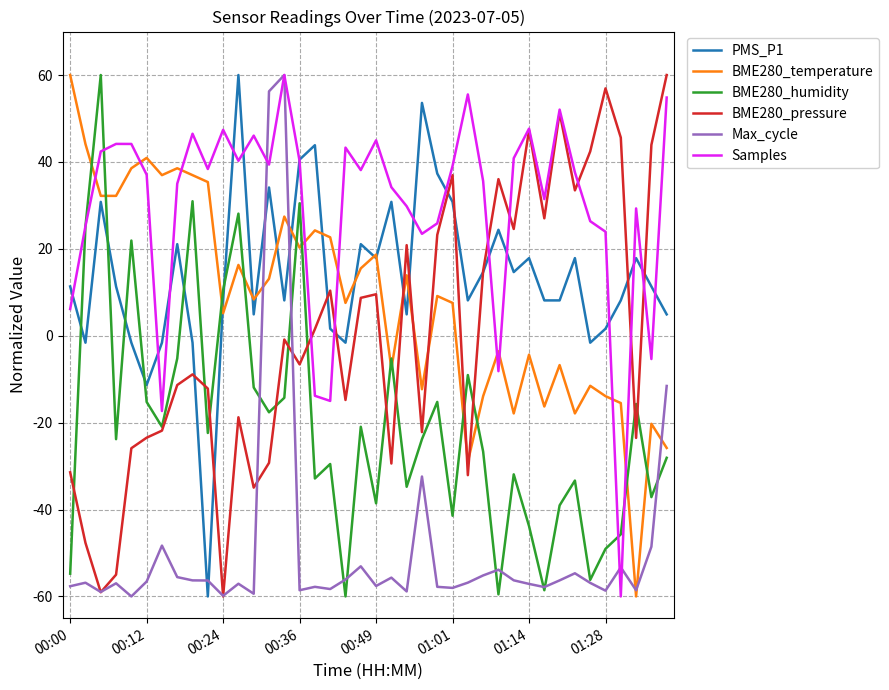

What is the smallest value displayed?

-60.0